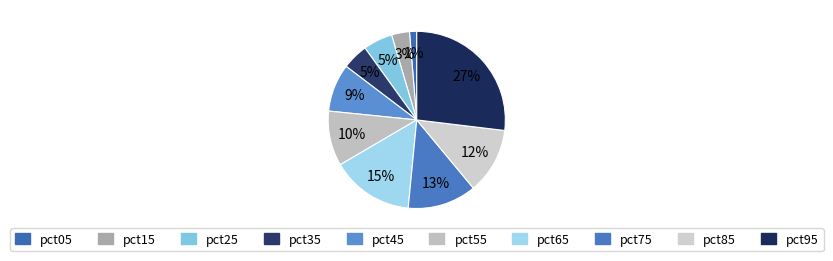

Rank the categories by value from highest to lowest.

pct95, pct65, pct75, pct85, pct55, pct45, pct25, pct35, pct15, pct05